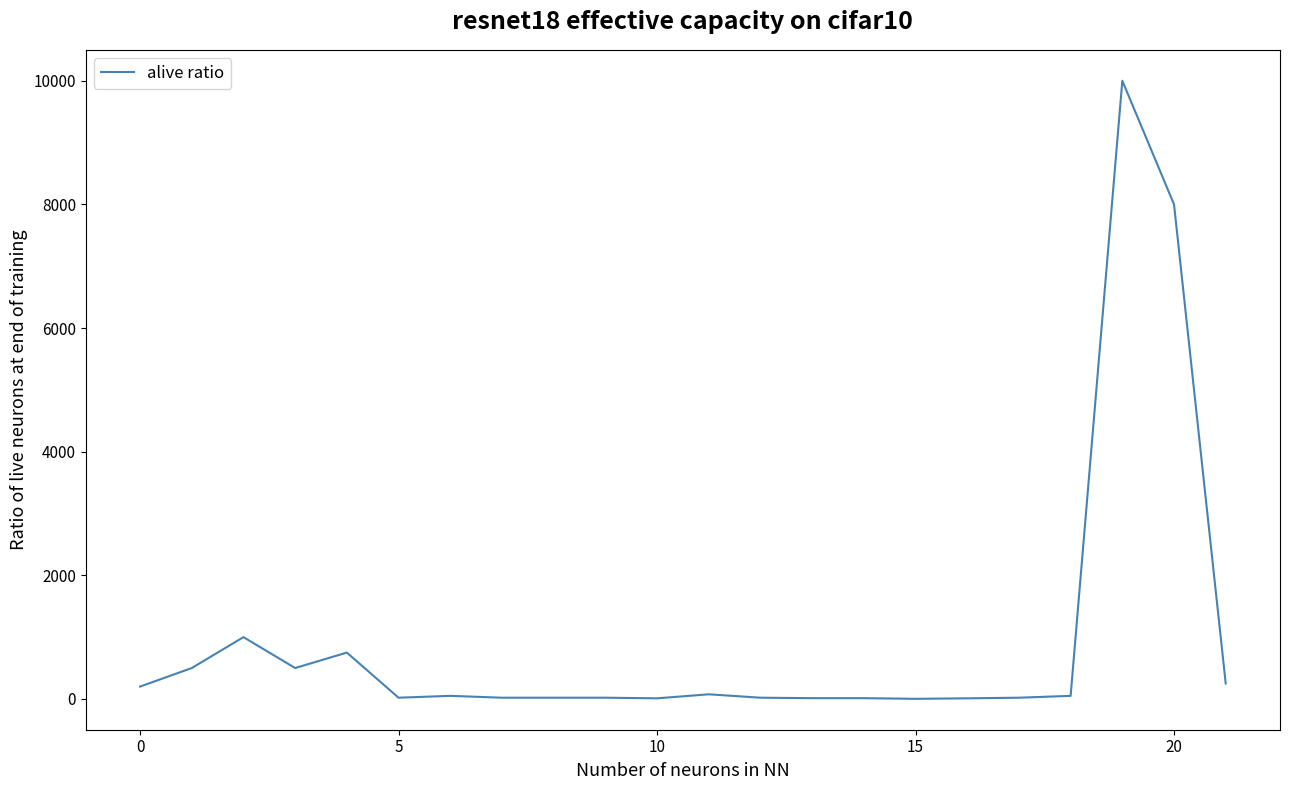

What is the difference between the maximum and minimum values?

9998.0